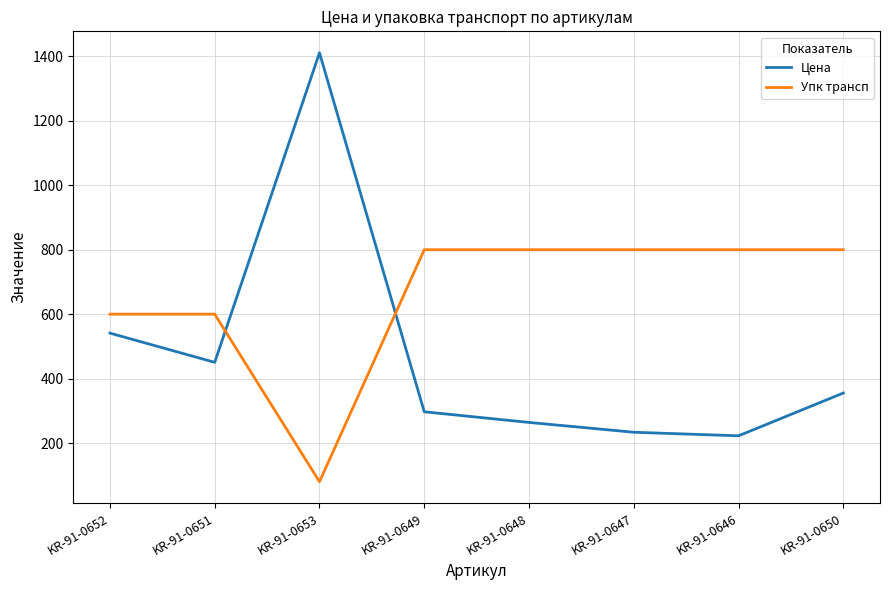

At which label is Цена closest to 816?

KR-91-0652